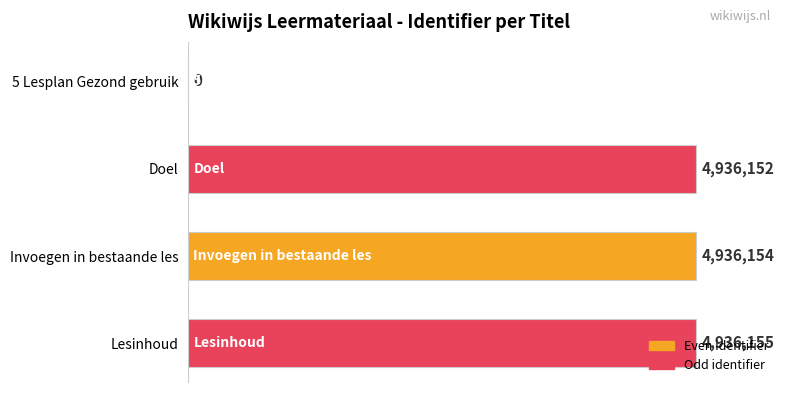

What value does the data have at Invoegen in bestaande les, to the nearest 50?

4936150